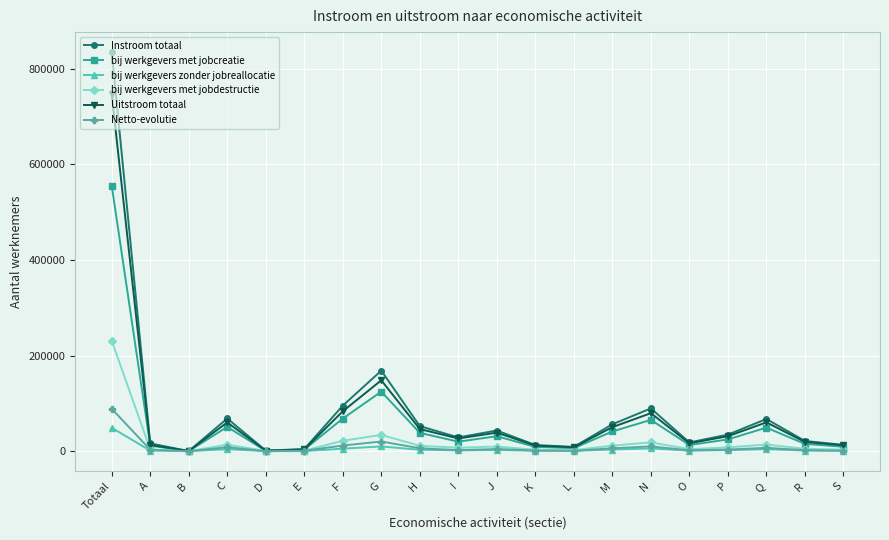

How many data points in Instroom totaal are less than 34567?

10